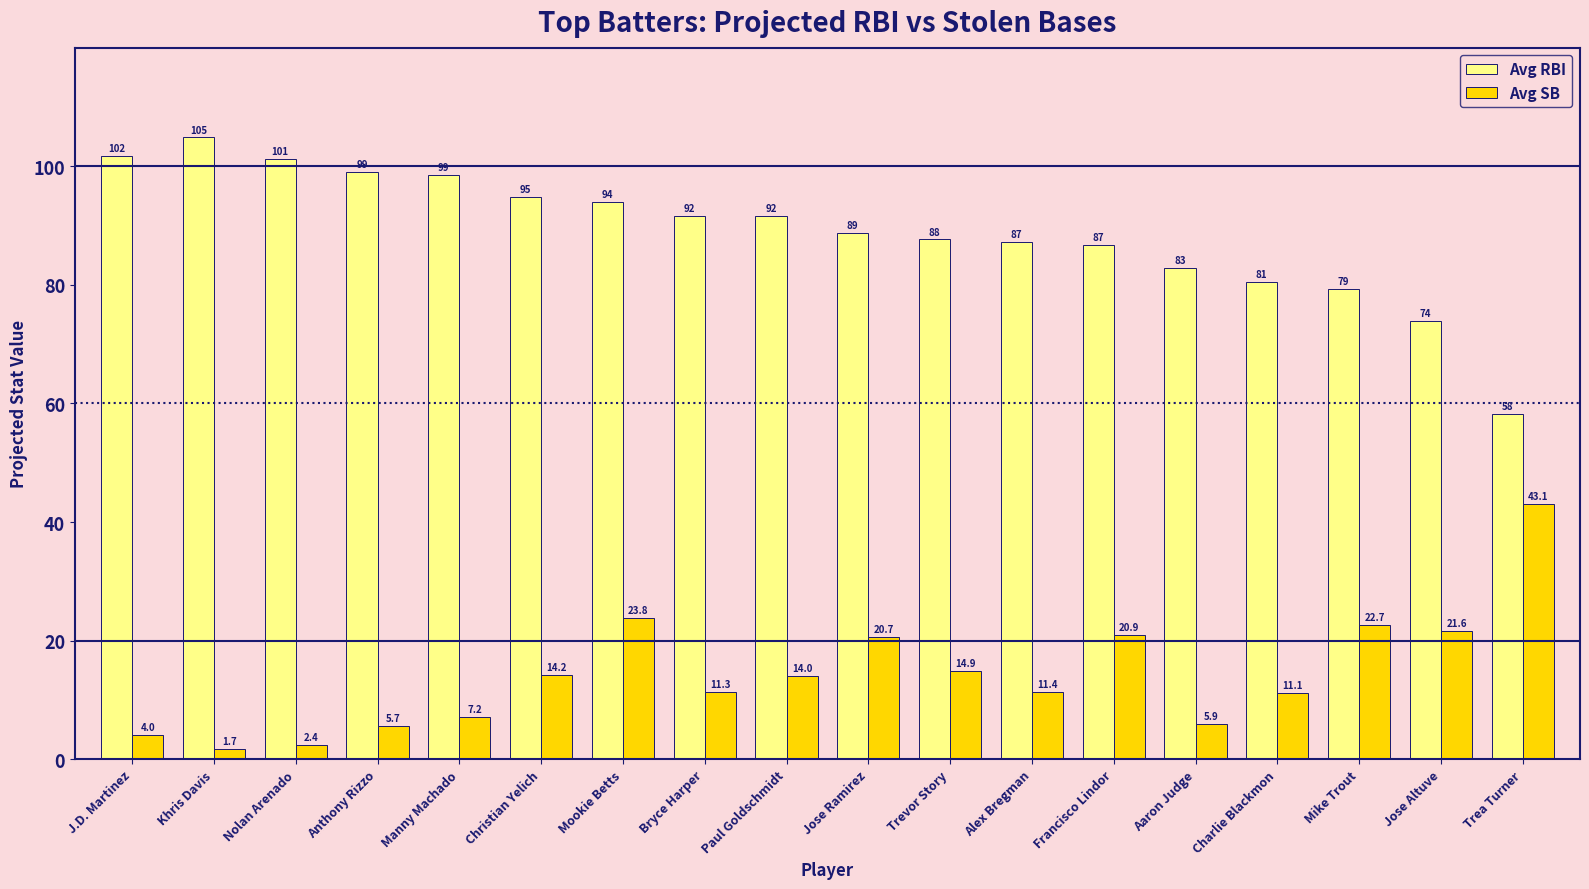

Rank the categories by Avg SB value from highest to lowest.

Trea Turner, Mookie Betts, Mike Trout, Jose Altuve, Francisco Lindor, Jose Ramirez, Trevor Story, Christian Yelich, Paul Goldschmidt, Alex Bregman, Bryce Harper, Charlie Blackmon, Manny Machado, Aaron Judge, Anthony Rizzo, J.D. Martinez, Nolan Arenado, Khris Davis